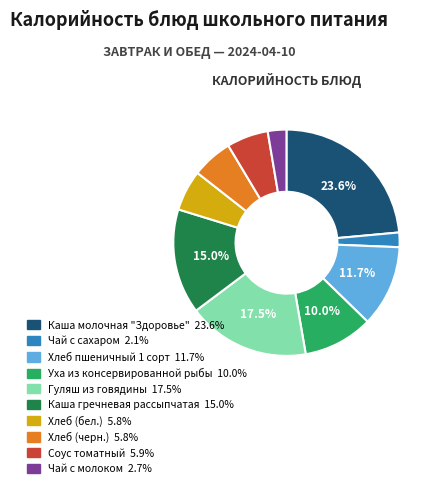

Which slice is the smallest?

Чай с сахаром